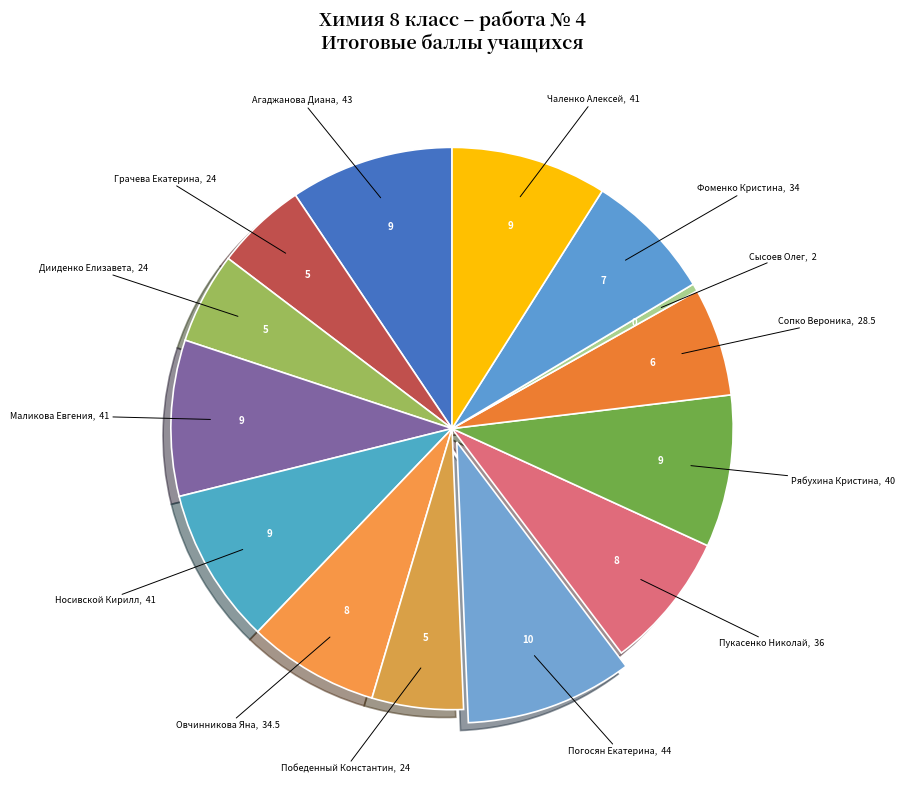

Does any single category account for the majority?

No